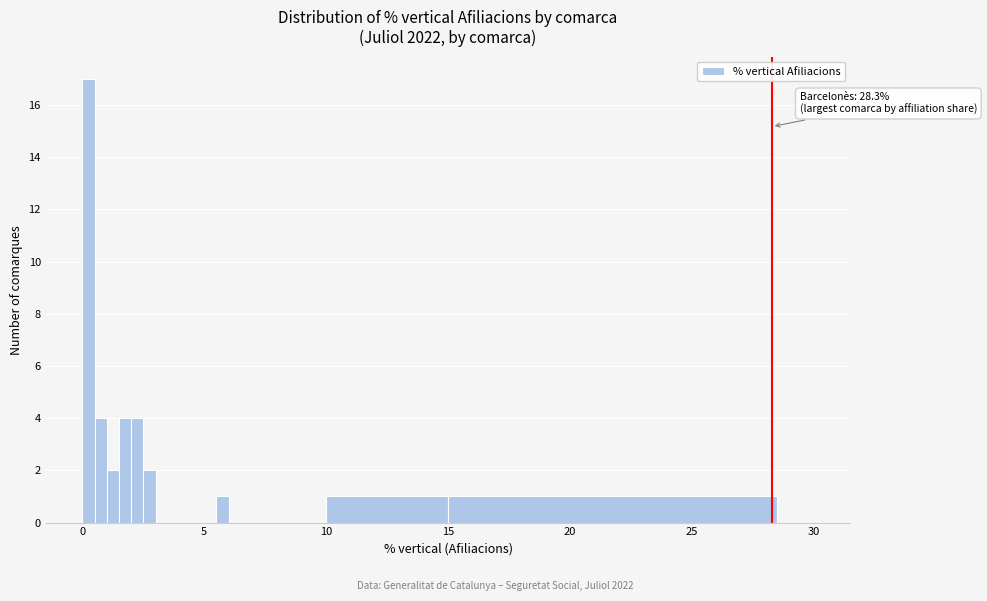

Read against the x-axis, roughly where is the centre of the tallest bar?

0.5